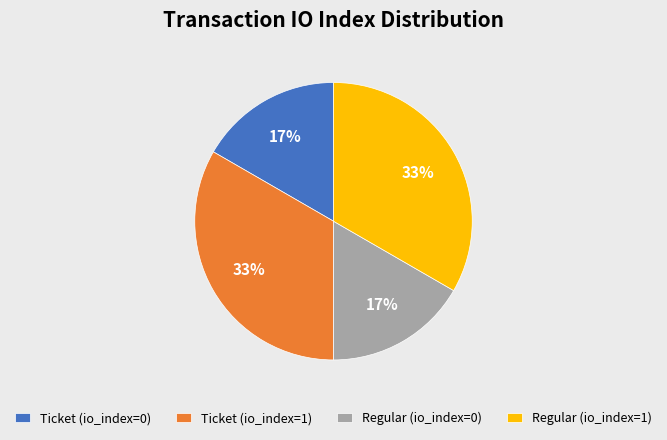

Do Ticket (io_index=1) and Regular (io_index=1) together represent more than half of the pie?

Yes